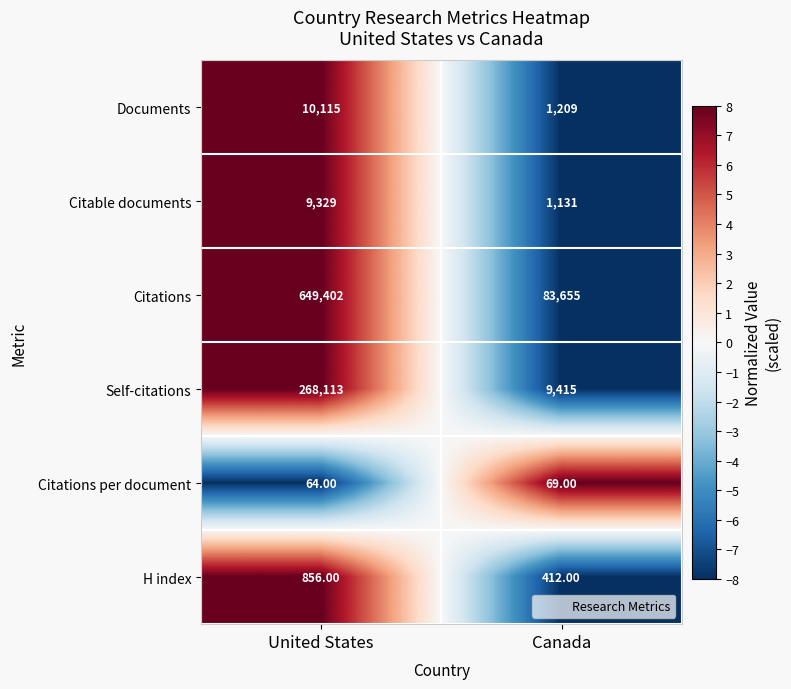

How many categories are shown in the chart?

2